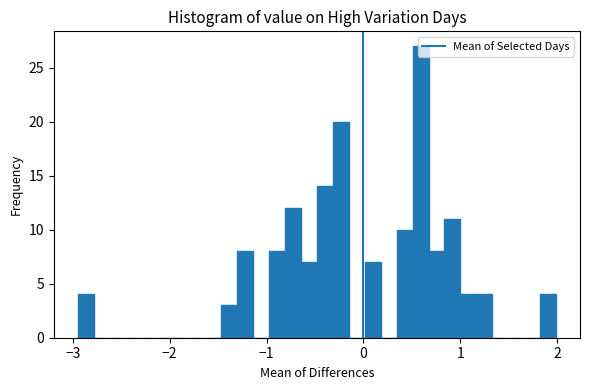

Read against the x-axis, roughly where is the centre of the tallest bar?

0.6